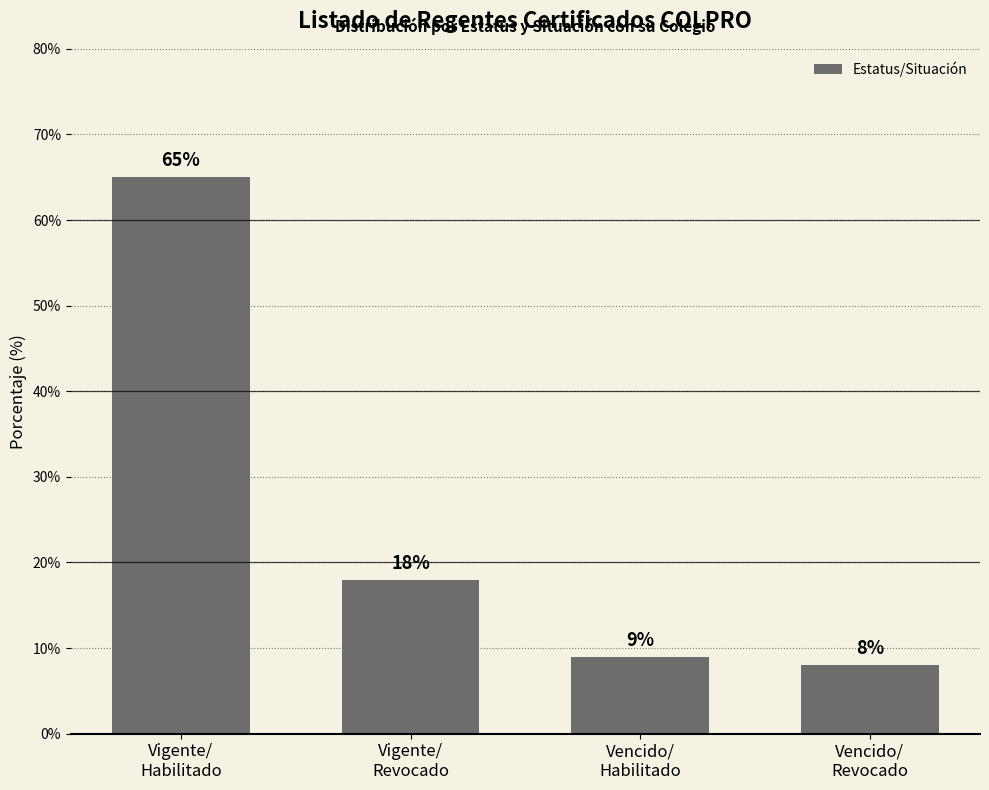

How many bars are there in total?

4